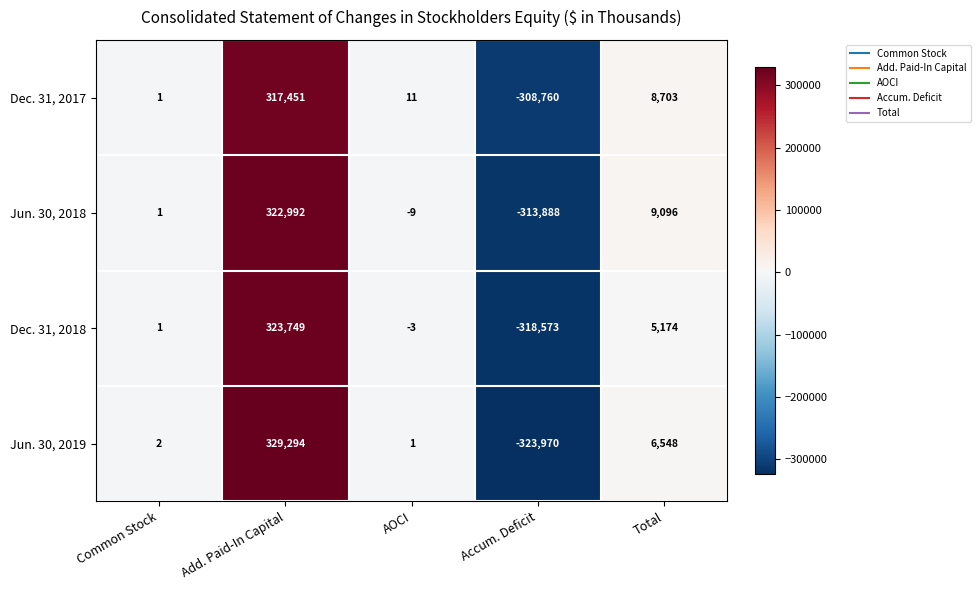

How many values in Jun. 30, 2018 are below zero?

2